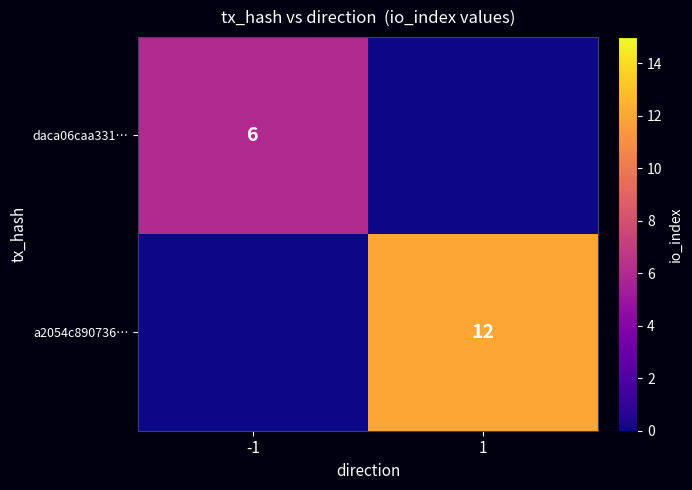

At which category is the sum across all series the highest?

1